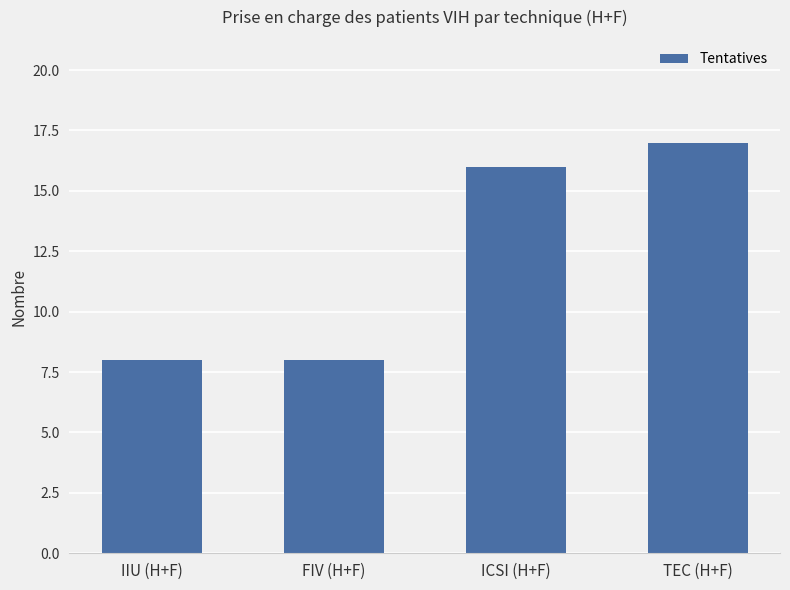

What is the difference between the values at IIU (H+F) and ICSI (H+F)?

8